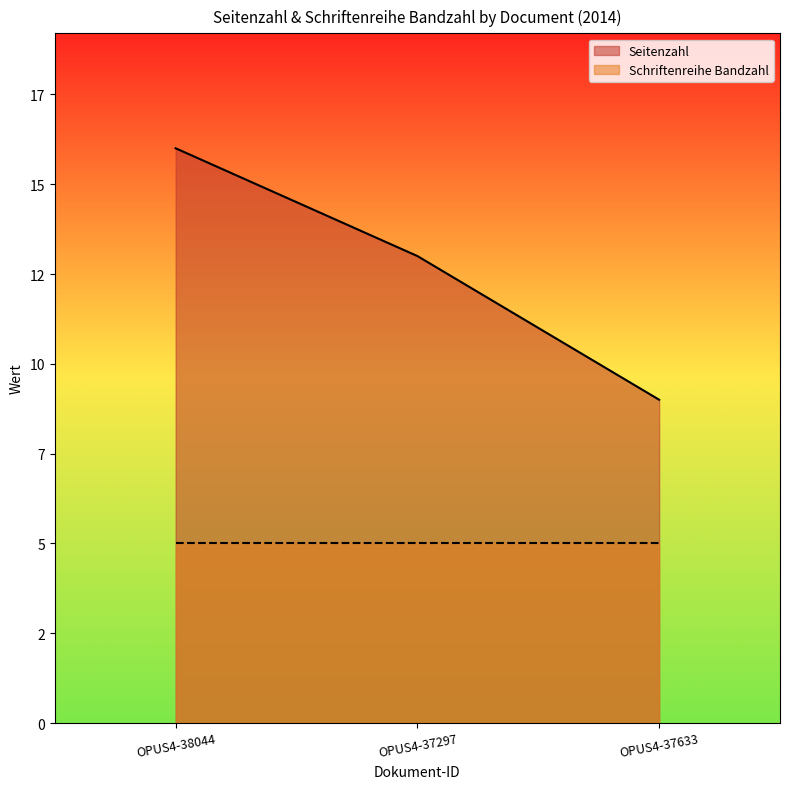

Which has a higher value, OPUS4-38044 or OPUS4-37297?

OPUS4-38044